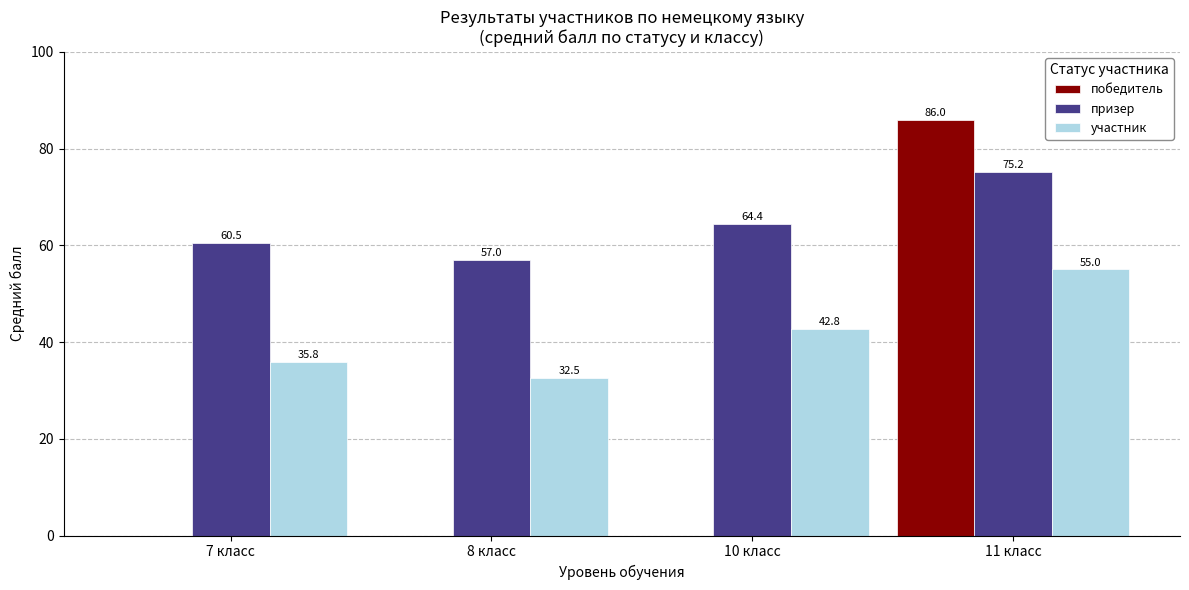

What is the total value across all series at 10 класс?

107.2